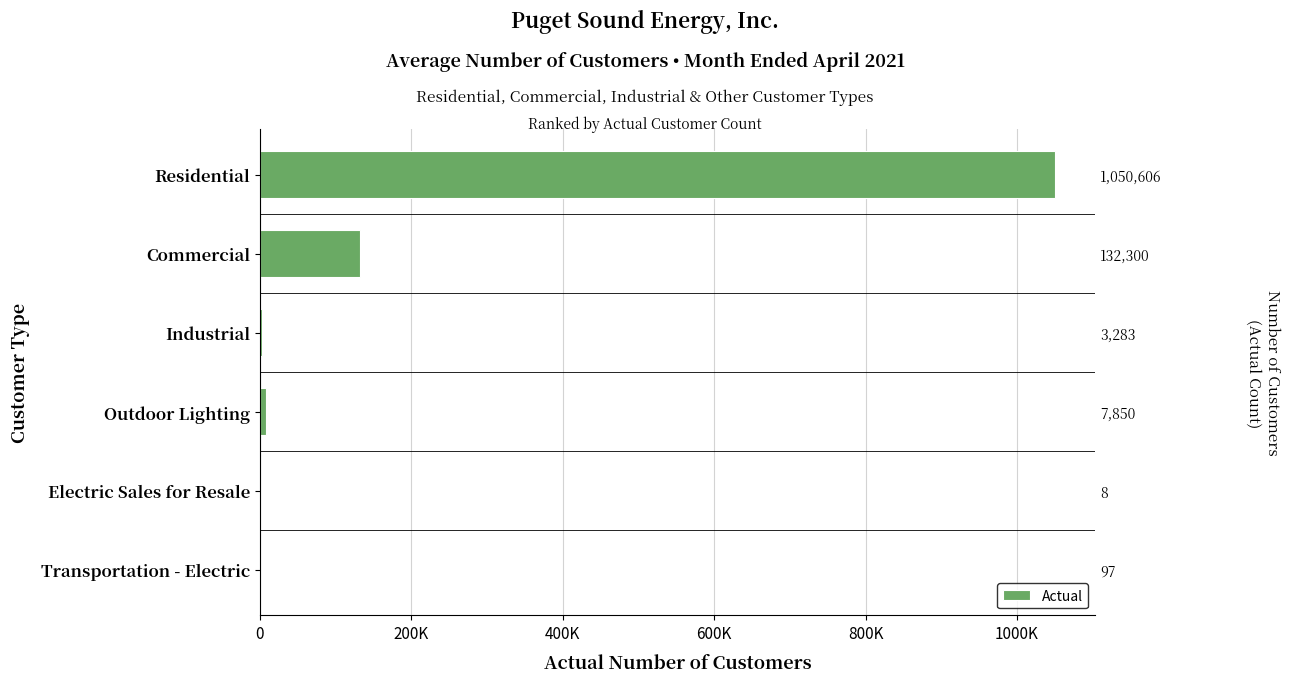

What is the difference between the values at Commercial and Electric Sales for Resale?

132292